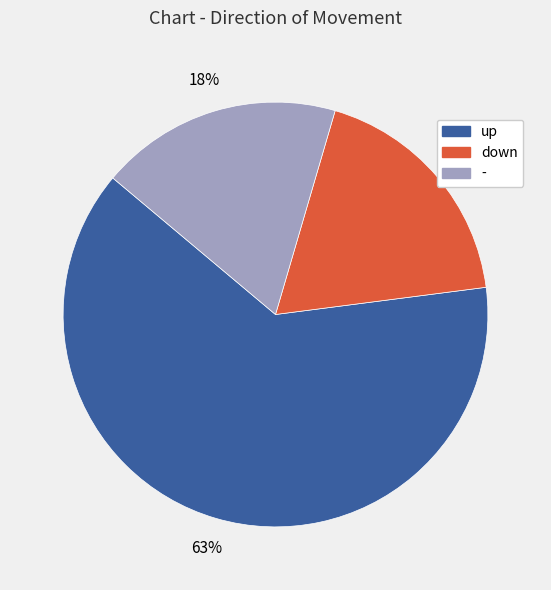

Which slice is the largest?

up